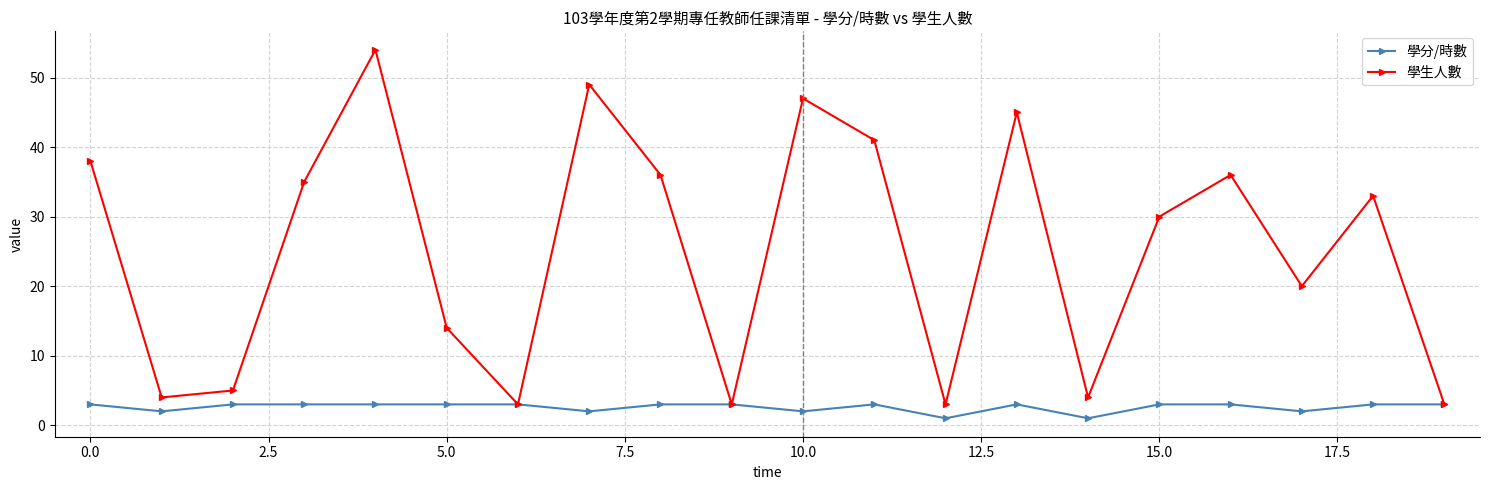

Which series has the largest total across all categories?

學生人數